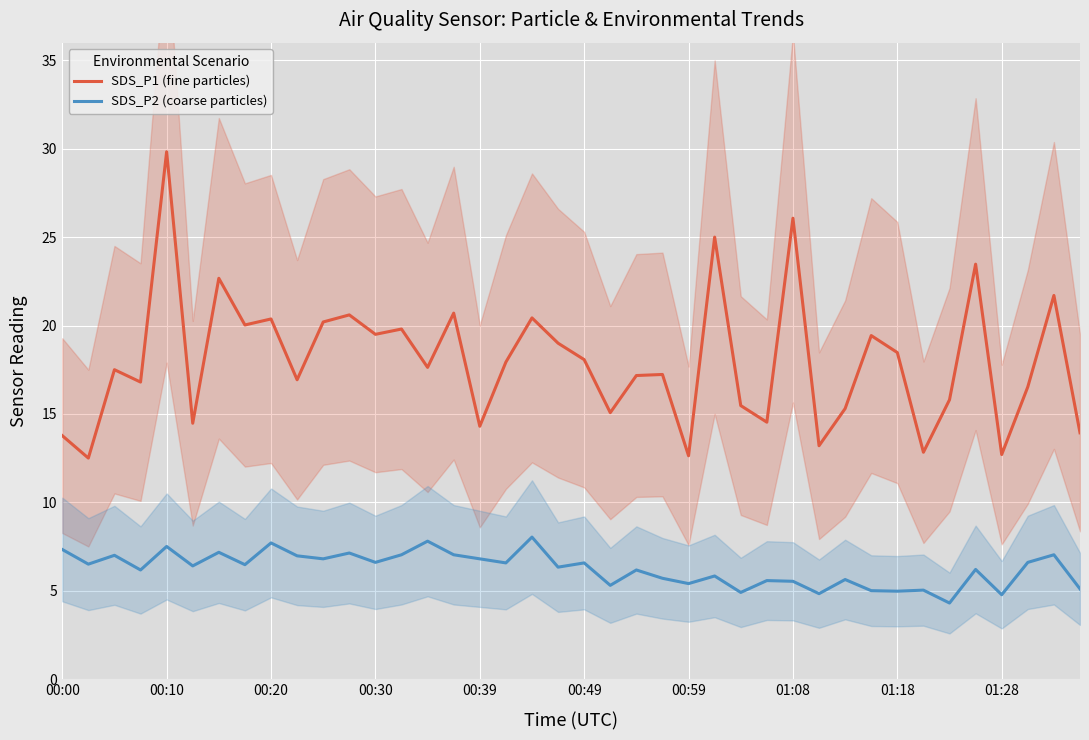

Count the number of categories in the chart.

40